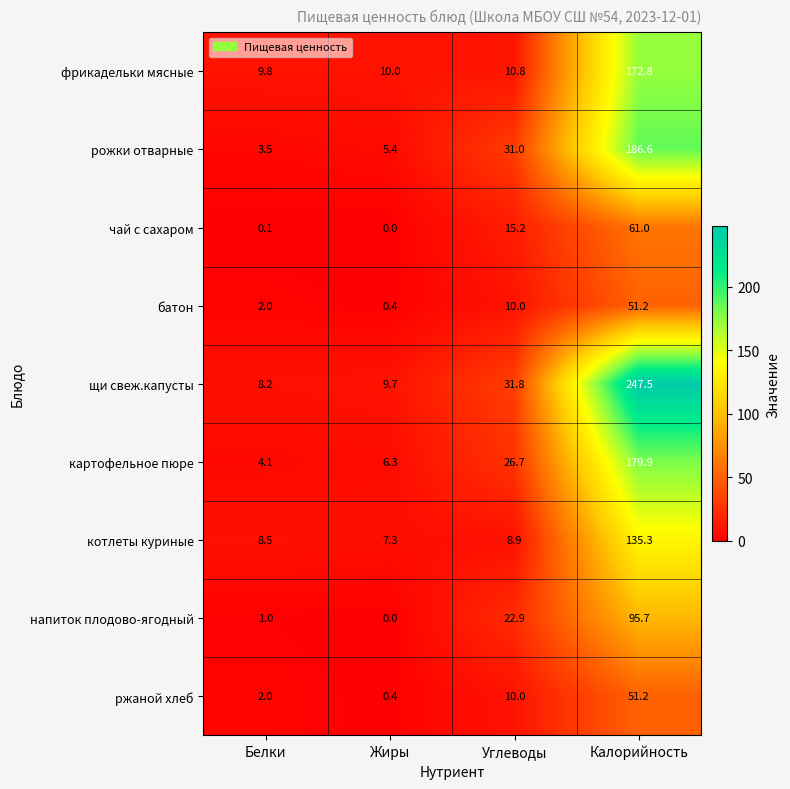

At which category is the sum across all series the highest?

Калорийность